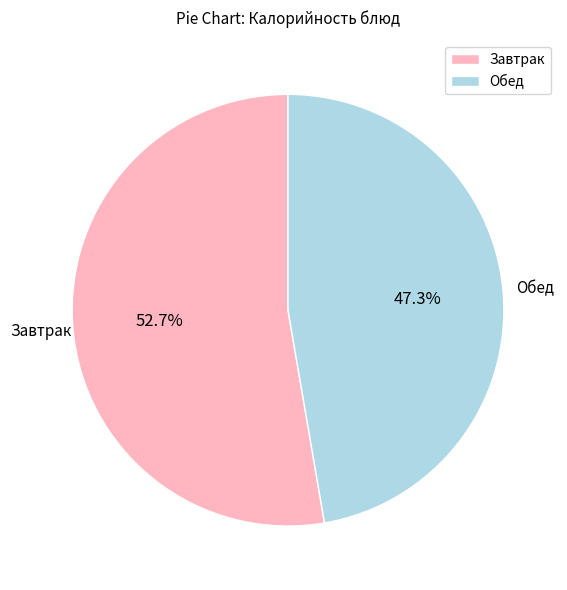

To the nearest percent, what is the difference between the largest and smallest slice percentages?

5%